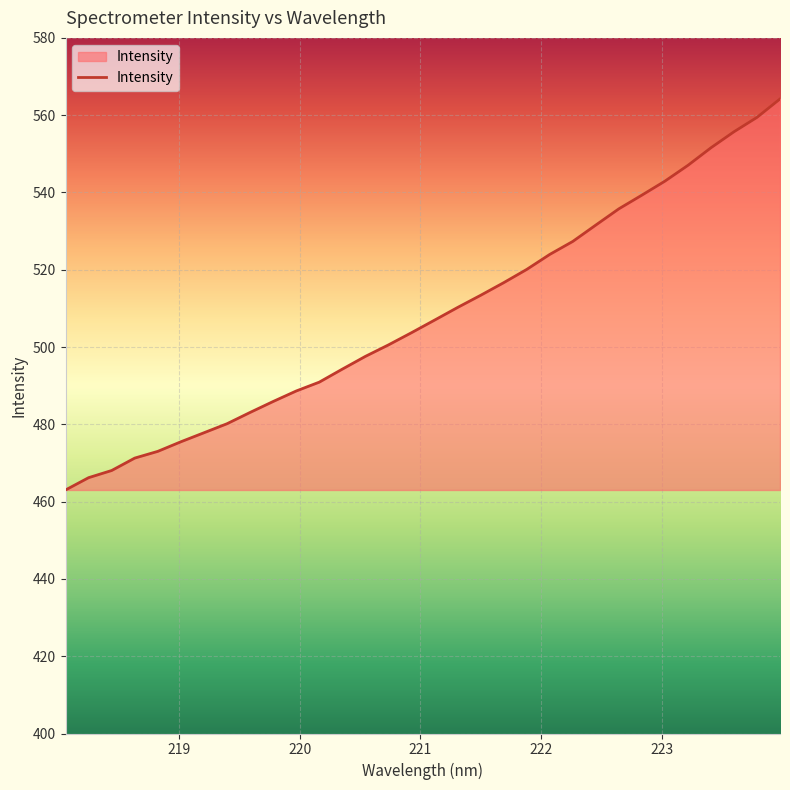

What is the smallest value displayed?

463.0